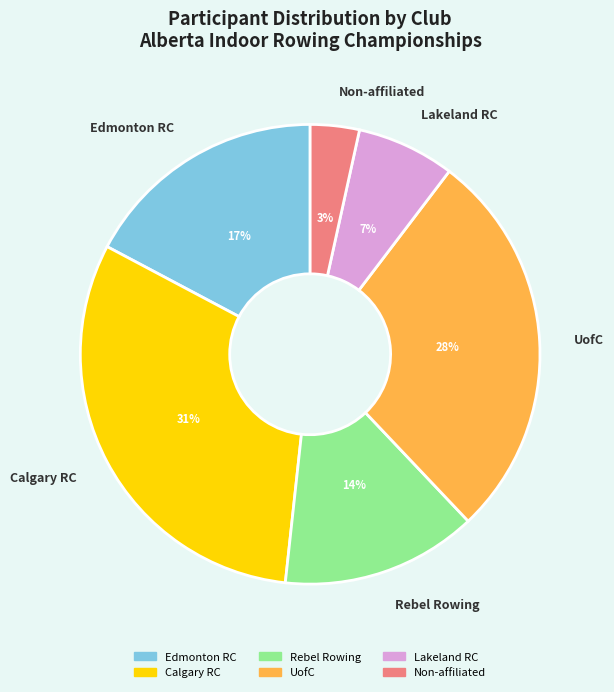

Do UofC and Calgary RC together represent more than half of the pie?

Yes